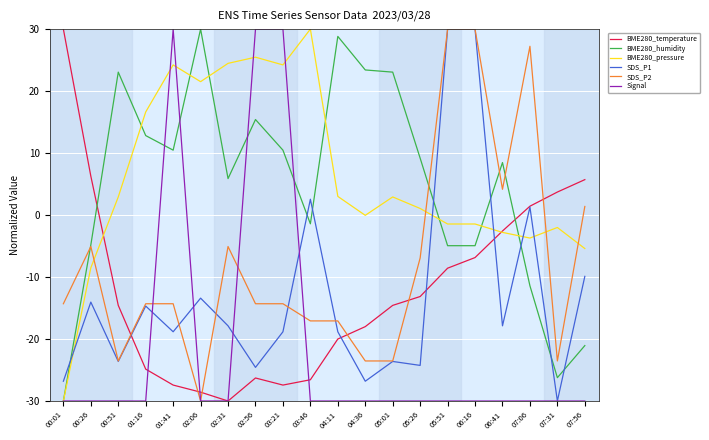

Is the value of SDS_P1 at 02:31 greater than the value of BME280_pressure at 00:01?

Yes